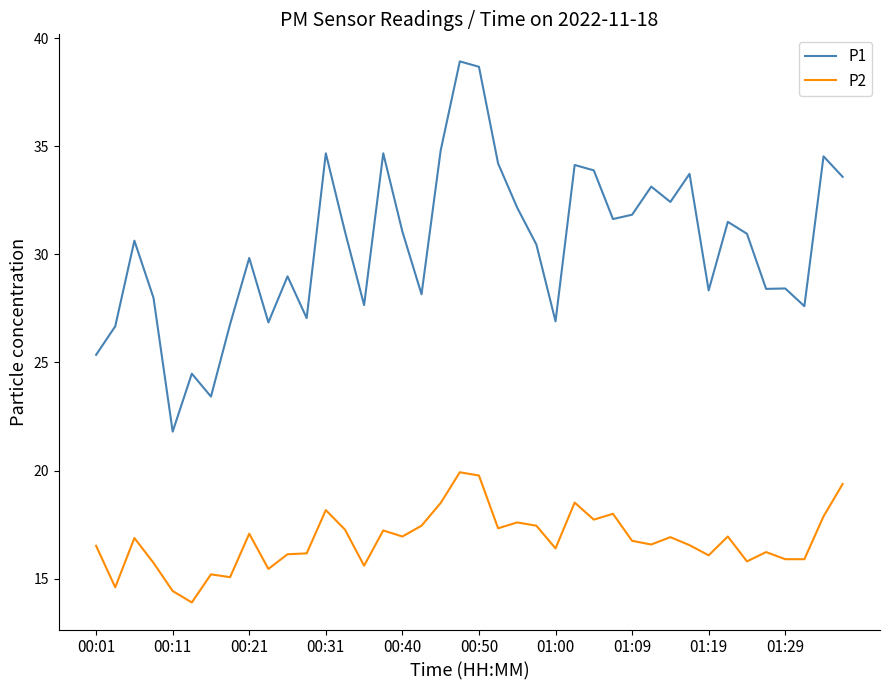

Which series has the largest total across all categories?

P1